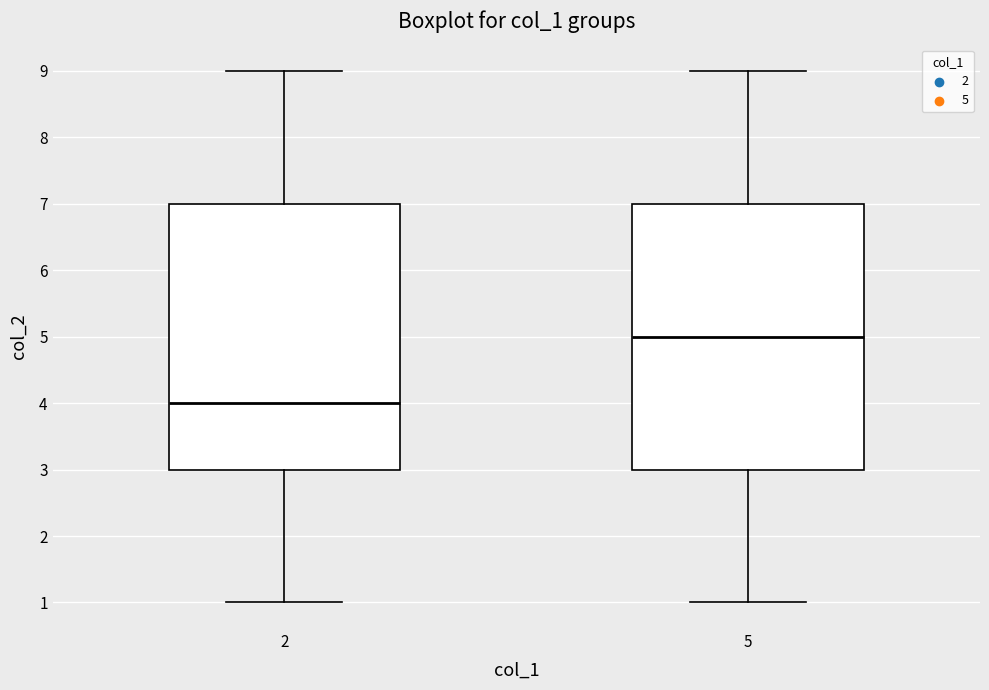

Reading left to right, read every box against the y-axis: the position of its median line, the range the box covers, and the ends of its whiskers. The values are not printed on the chart, so give them approximately, as read against the axis.

2: median 4, box 3 to 7, whiskers 1 to 9
5: median 5, box 3 to 7, whiskers 1 to 9